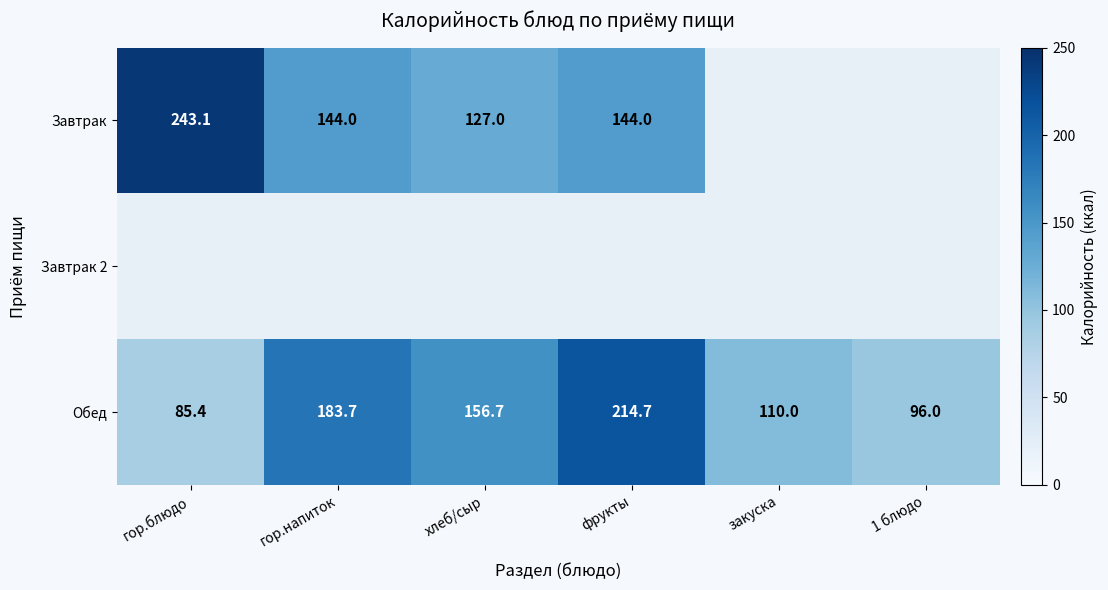

At which category does the chart reach its peak across all series?

гор.блюдо